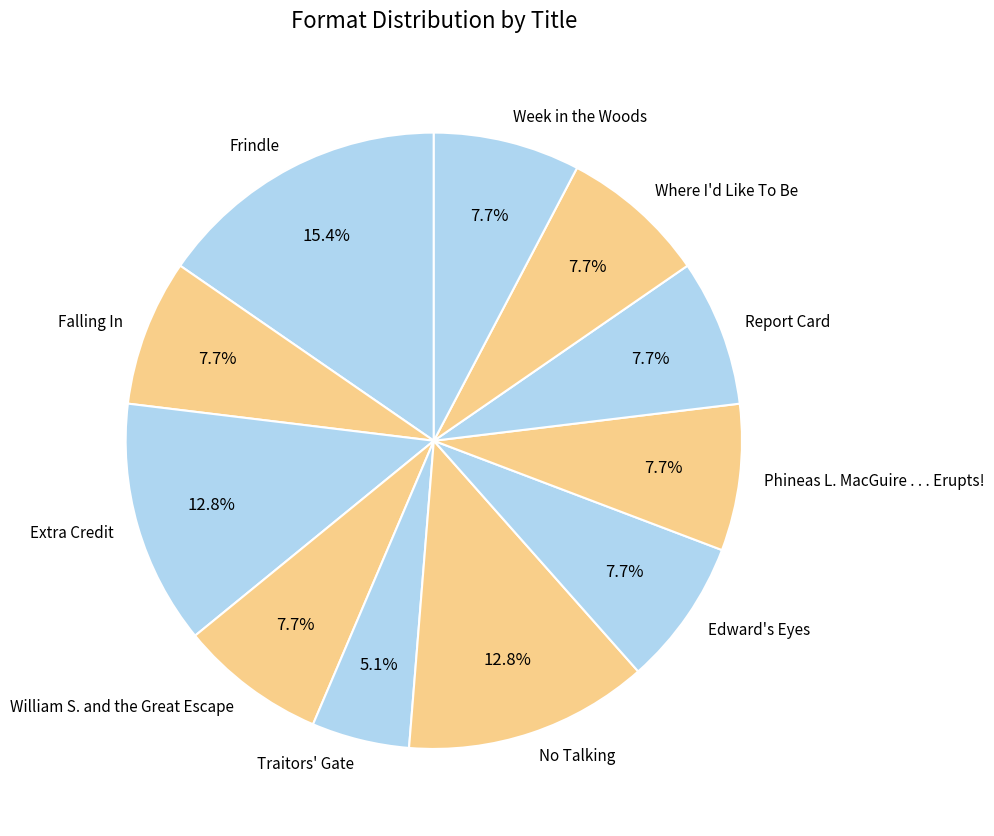

What percentage is NOT represented by Week in the Woods?

92.3%